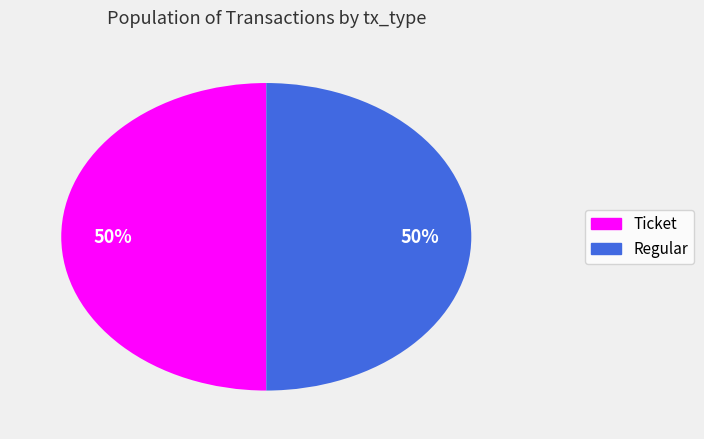

To the nearest percent, what is the average slice percentage?

50%